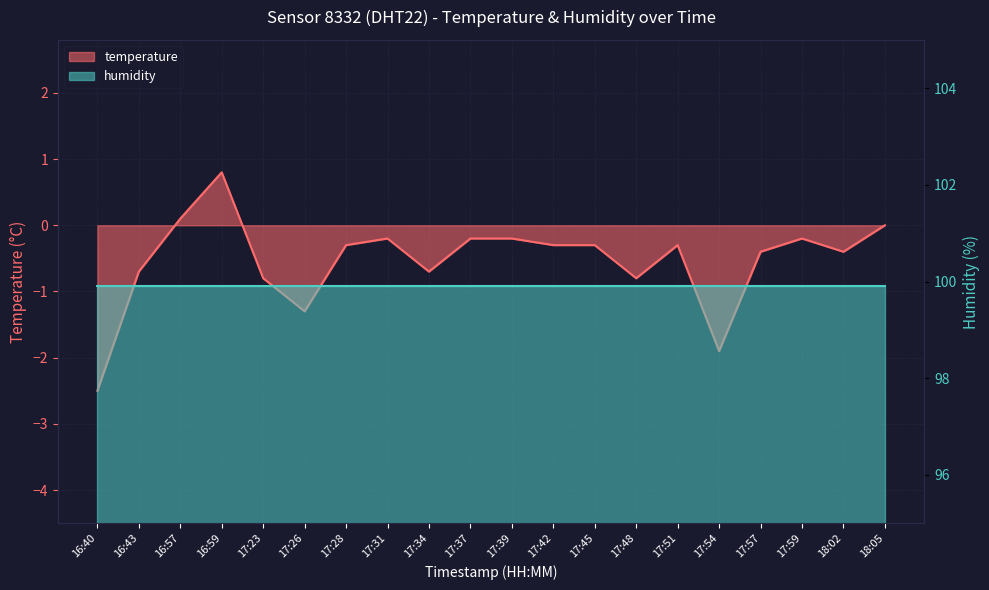

Is it true that the value at 17:39 is -0.1?

False